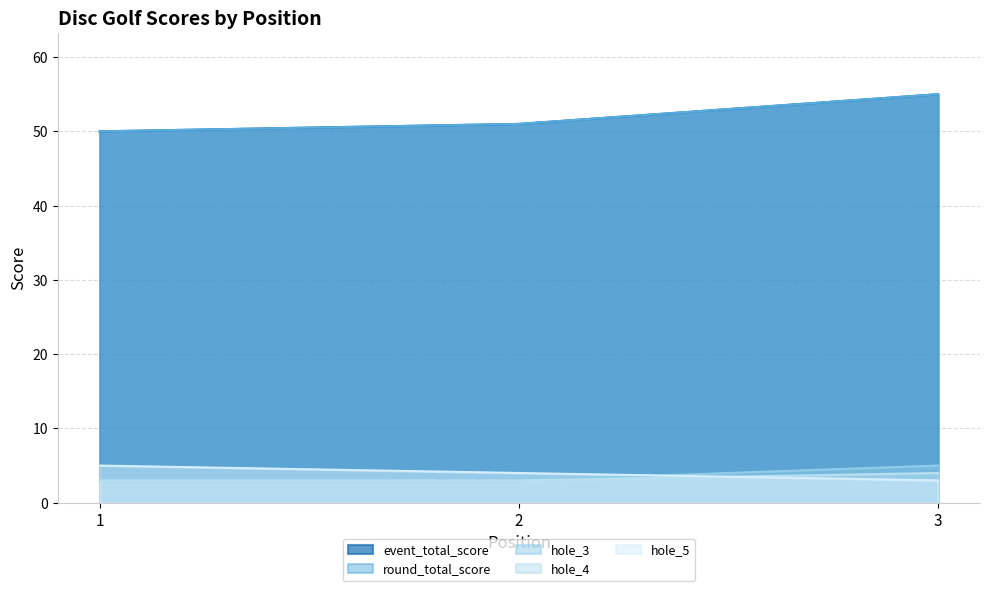

Read the hole_4 value at 2.

3